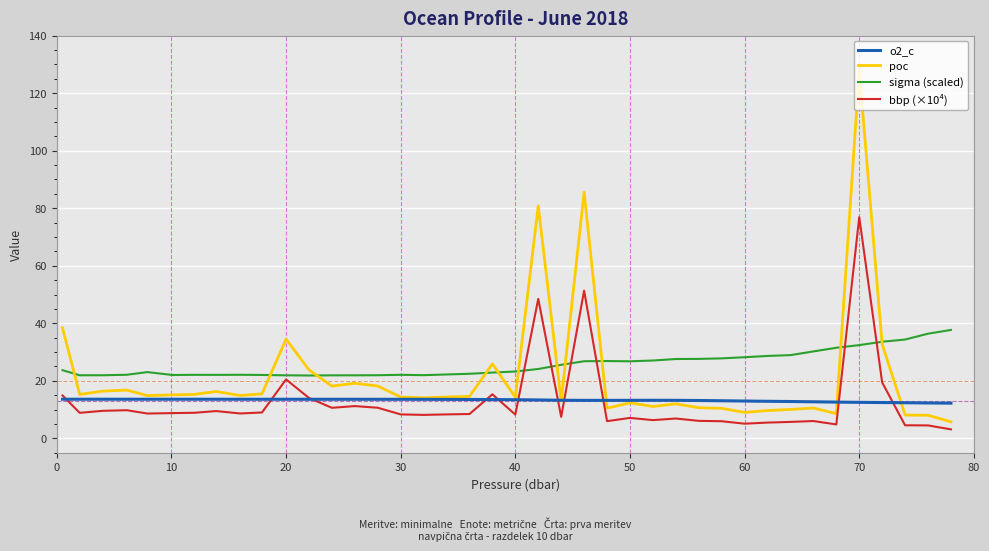

How many lines are shown in the chart?

4